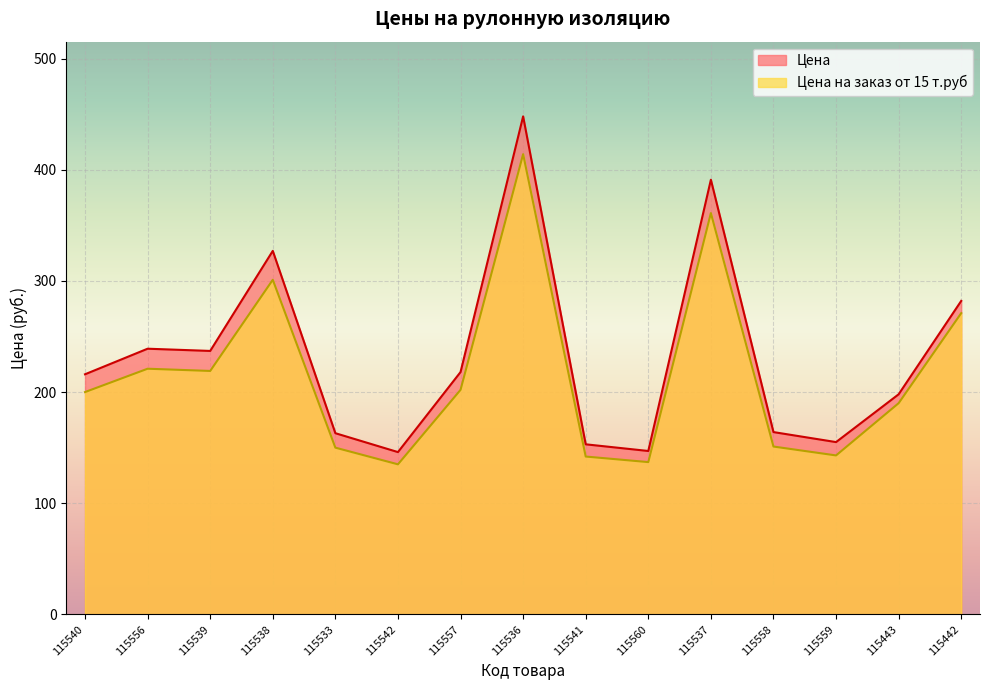

How many data points does each series have?

15